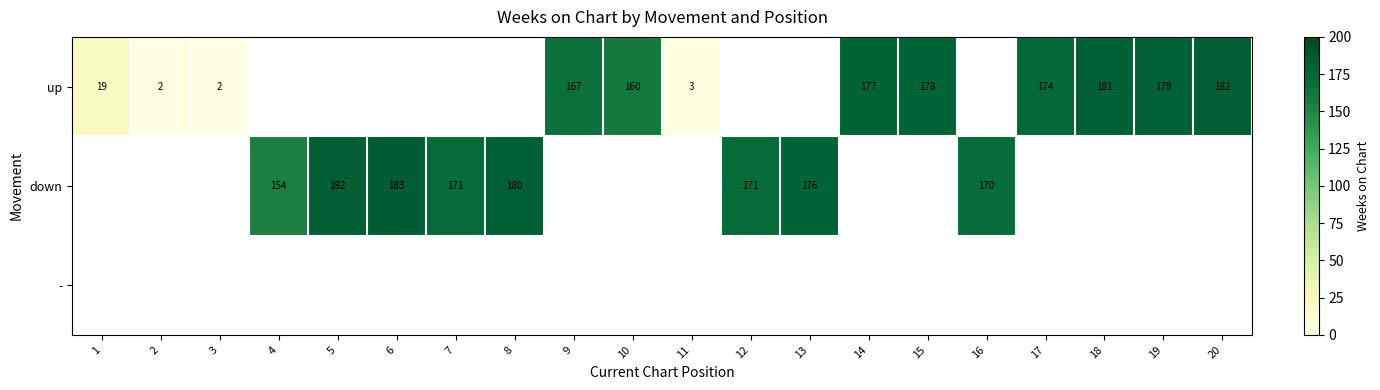

True or false: up has a value of 2 at 2.

True